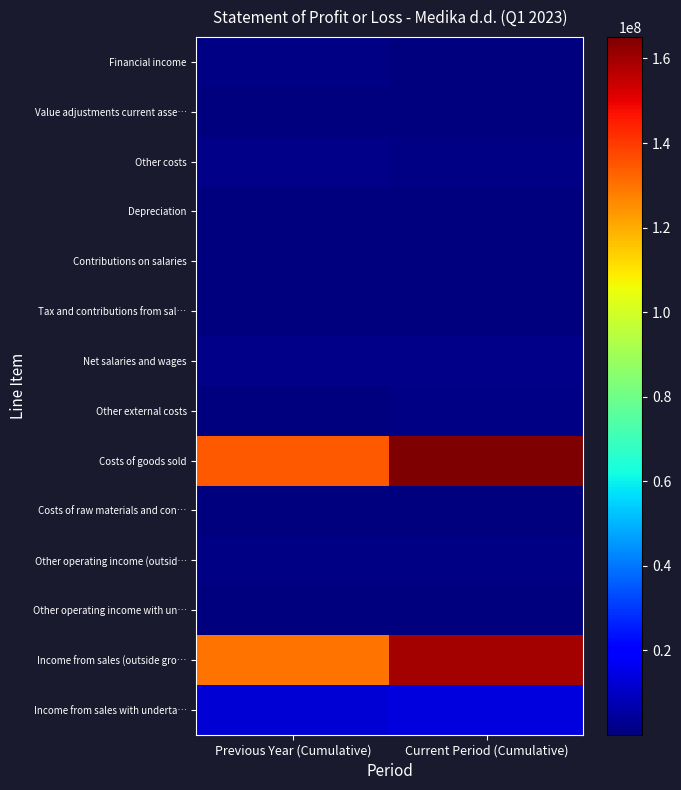

What is the smallest value displayed?

17958